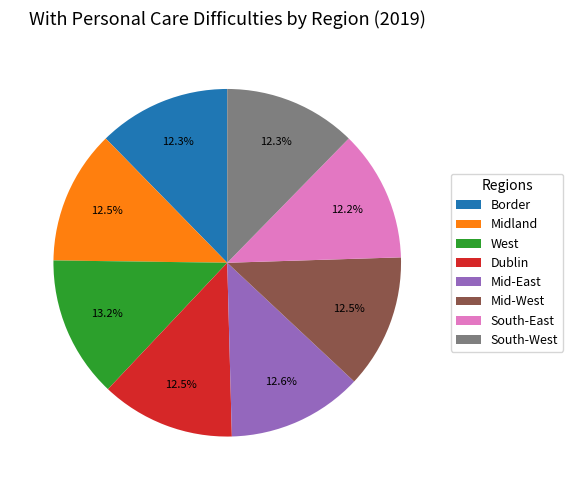

To the nearest percent, what is the combined percentage of Border and West?

25%